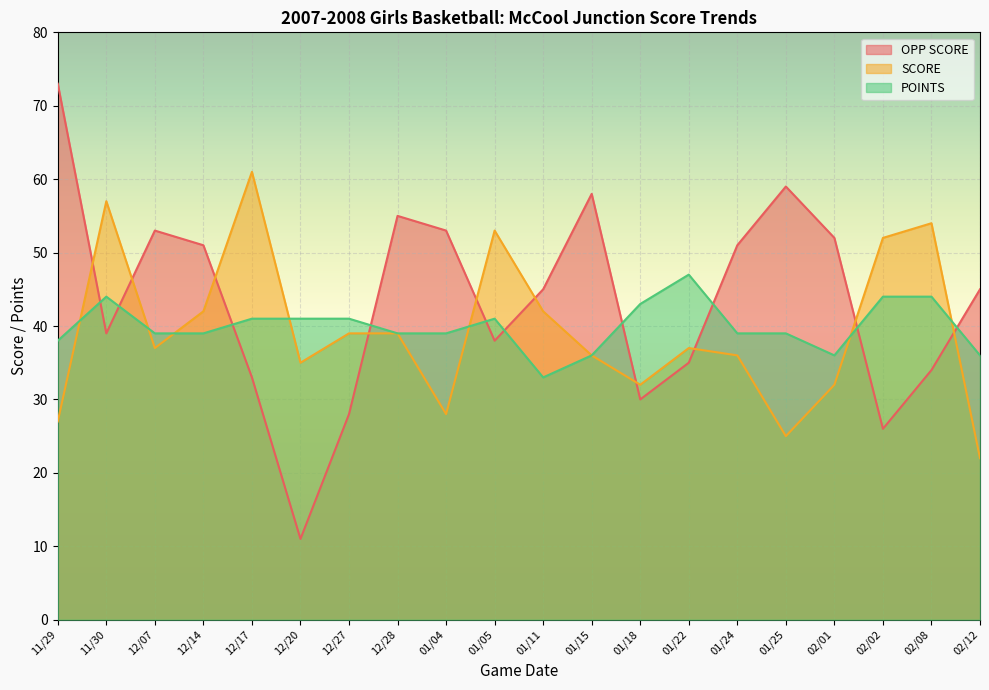

What is the sum of all OPP SCORE values?

869